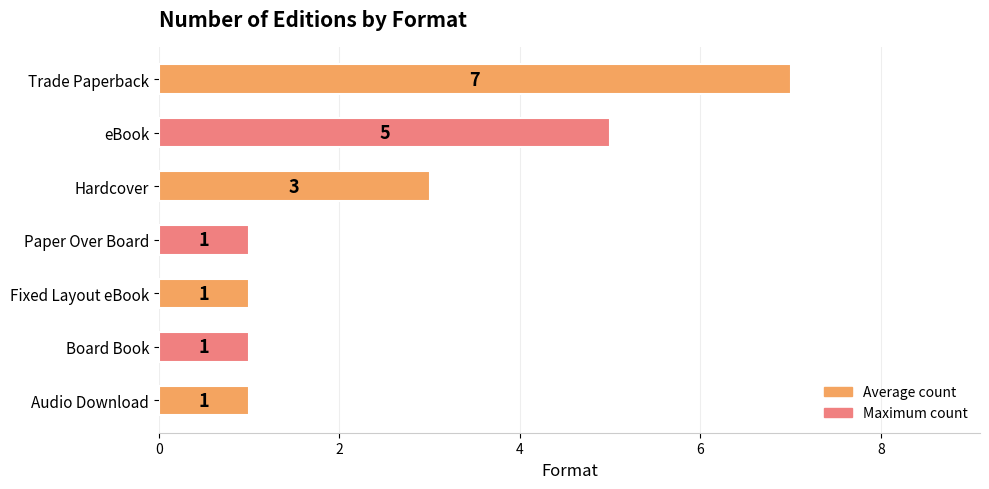

How many data points are above 1?

3